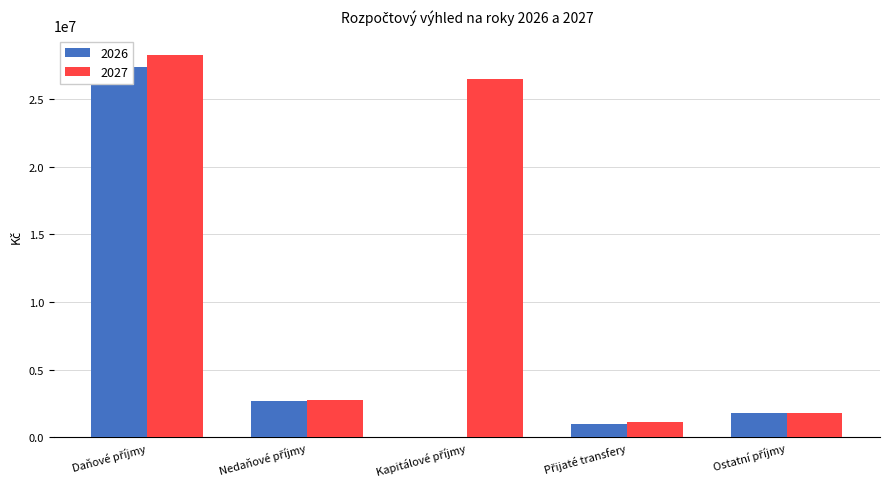

Rank the series by their average value, from highest to lowest.

2027, 2026